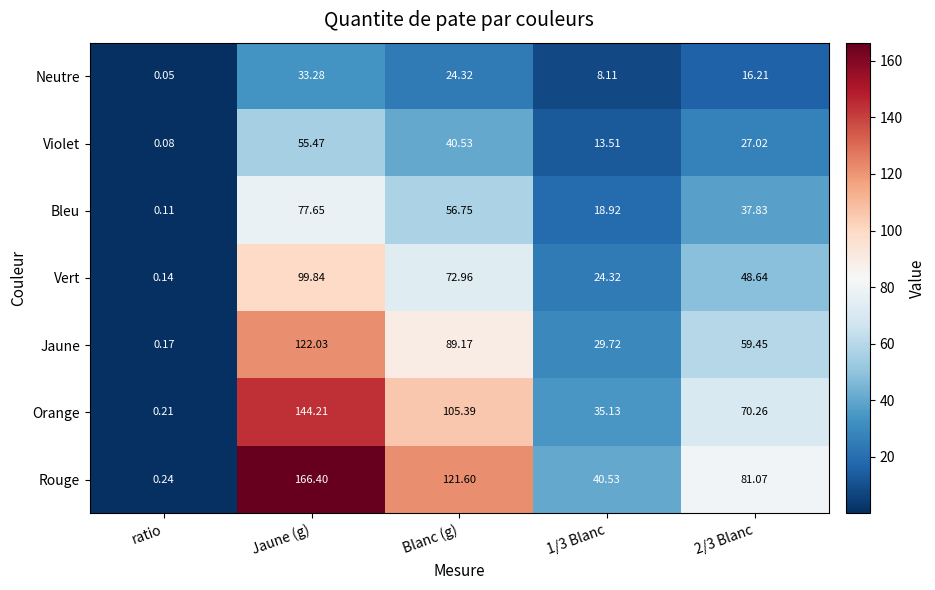

List the series in order of their peak value, lowest first.

Neutre, Violet, Bleu, Vert, Jaune, Orange, Rouge